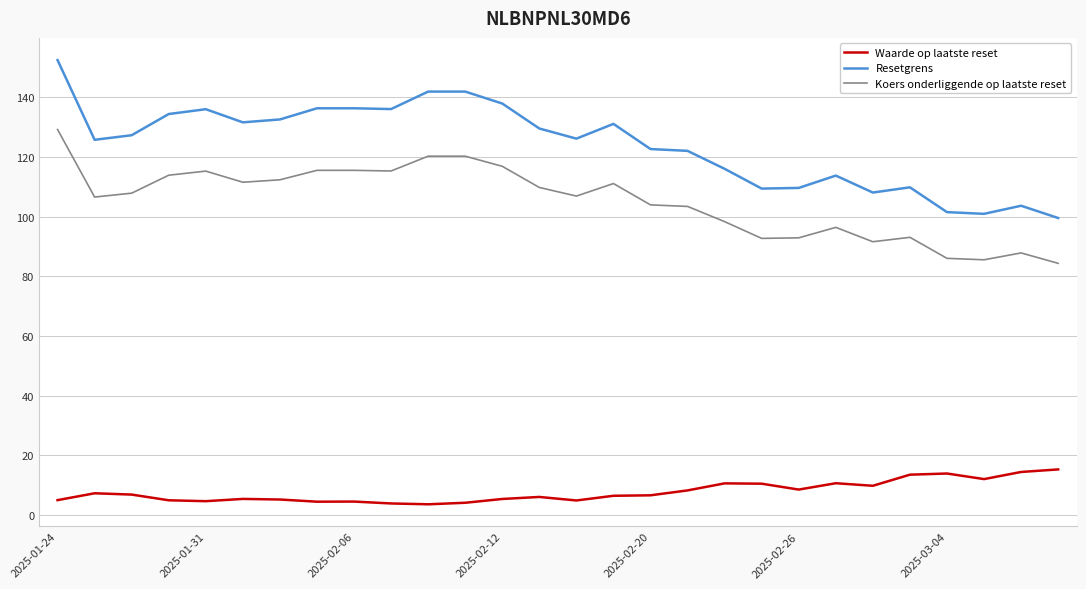

What are all the series names shown in the legend?

Waarde op laatste reset, Resetgrens, Koers onderliggende op laatste reset